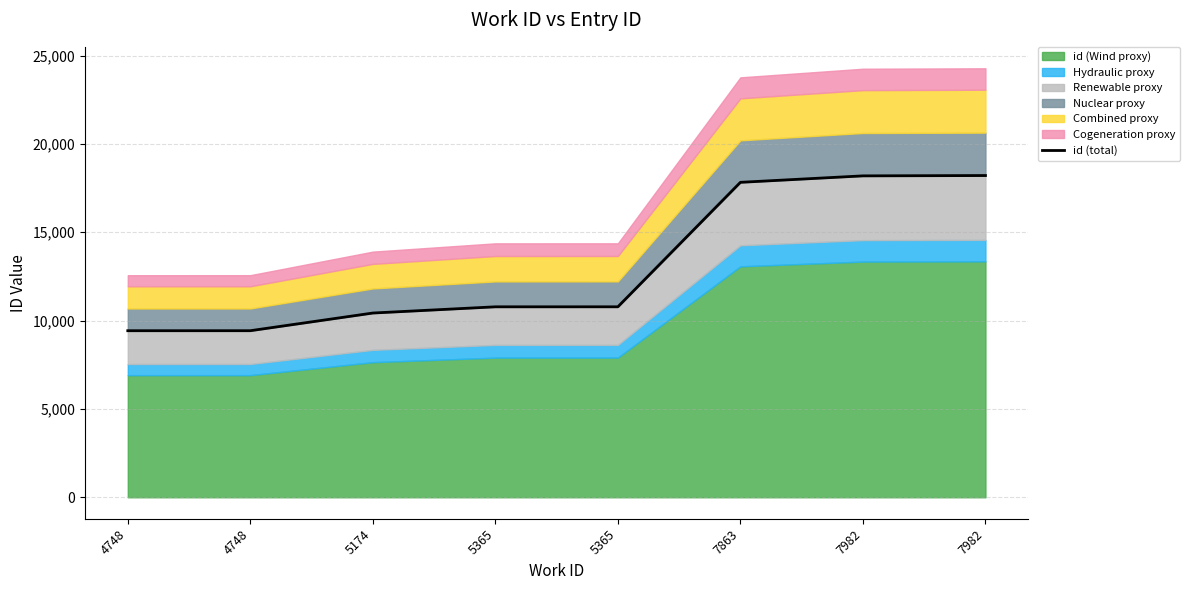

Is it true that the value at 5174 is 6455.6?

False